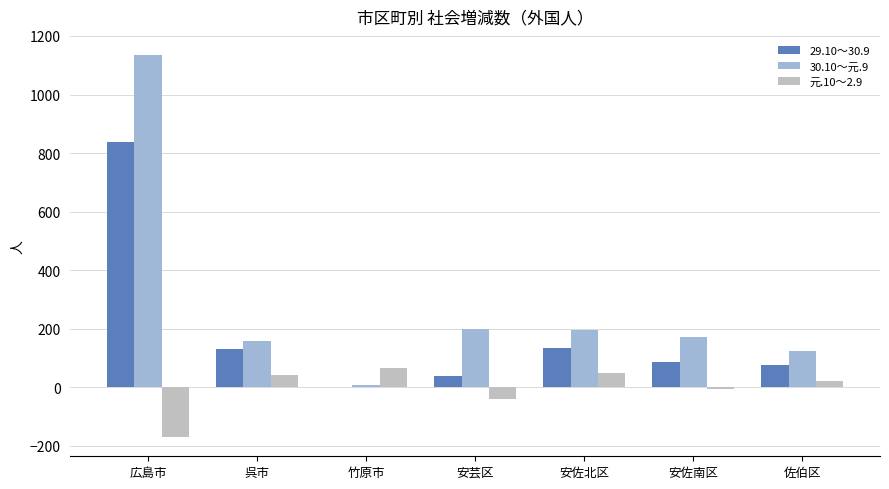

At which category does the chart reach its peak across all series?

広島市